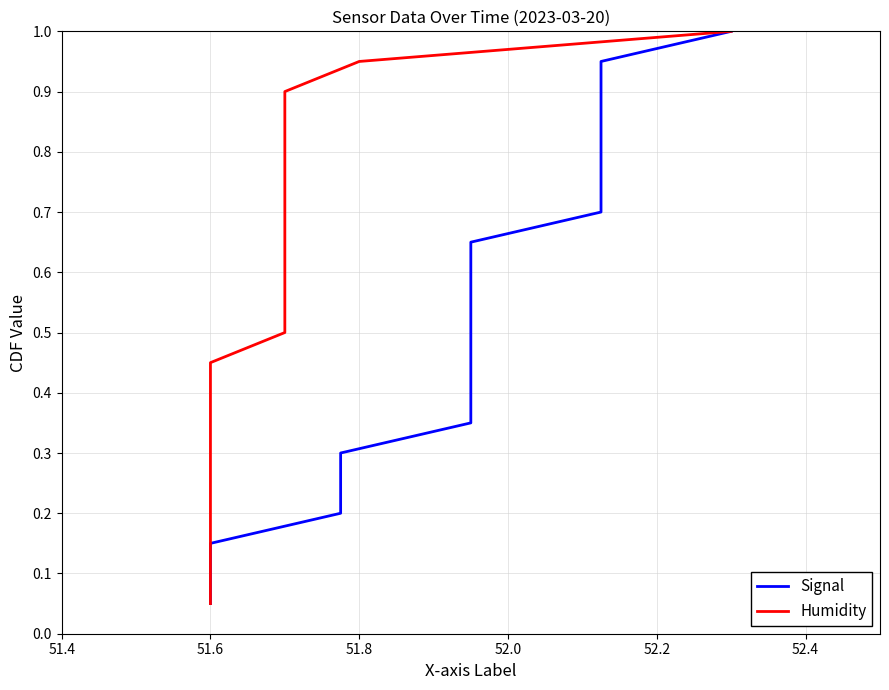

True or false: Signal and Humidity intersect in this chart.

False